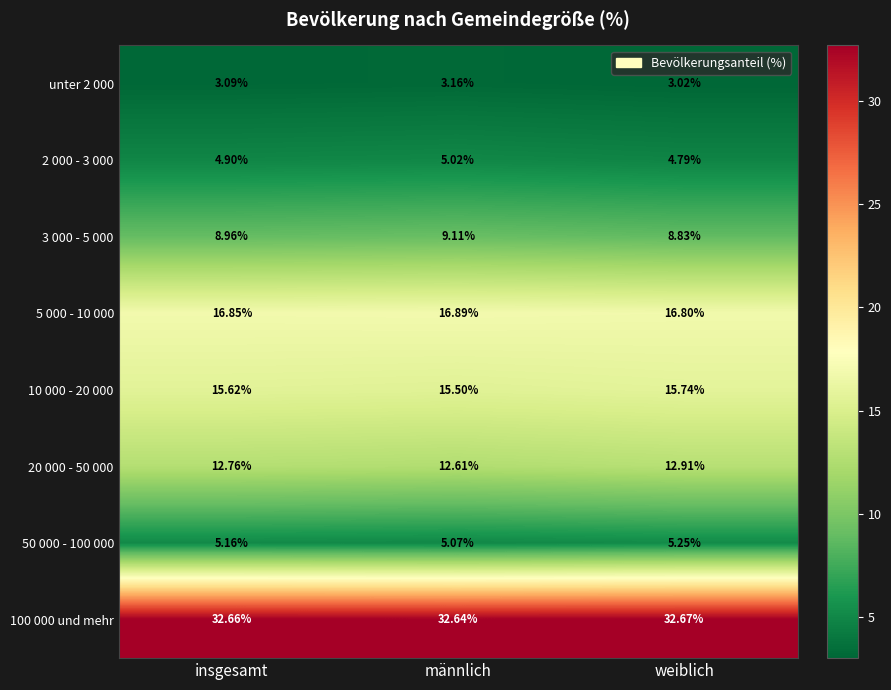

At how many categories does at least one series exceed 15?

3